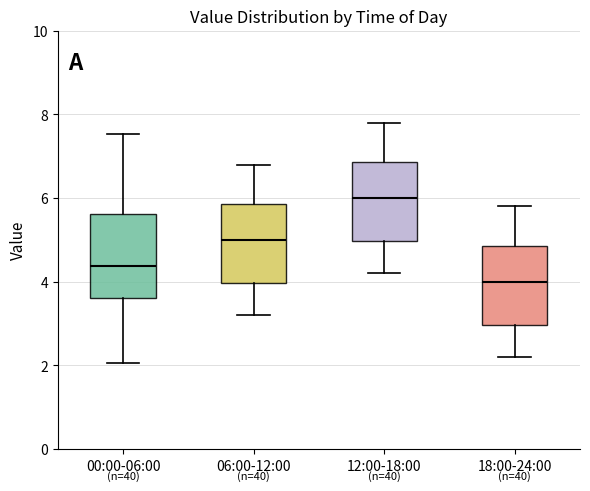

Which box's median line is the highest?

12:00-18:00